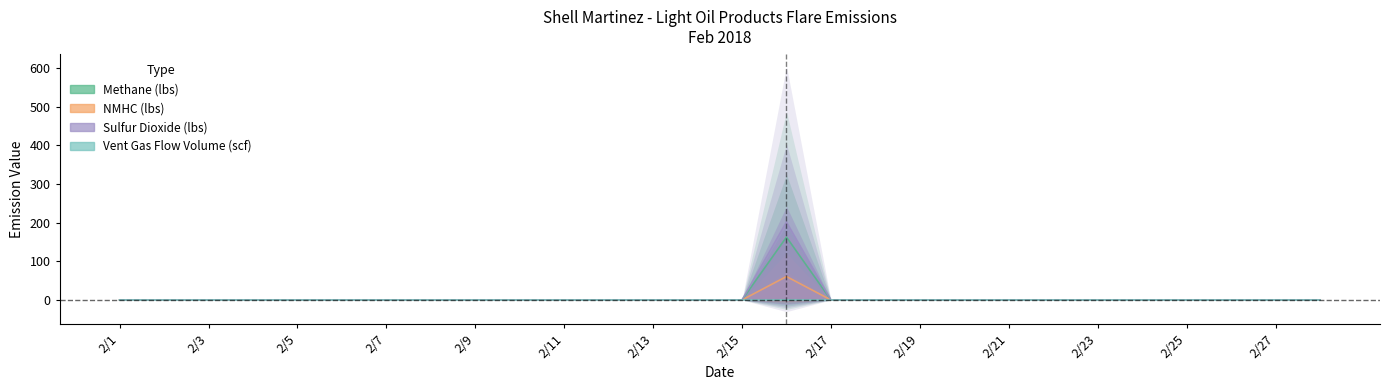

What are all the series names shown in the legend?

Methane (lbs), NMHC (lbs), Sulfur Dioxide (lbs), Vent Gas Flow Volume (scf)